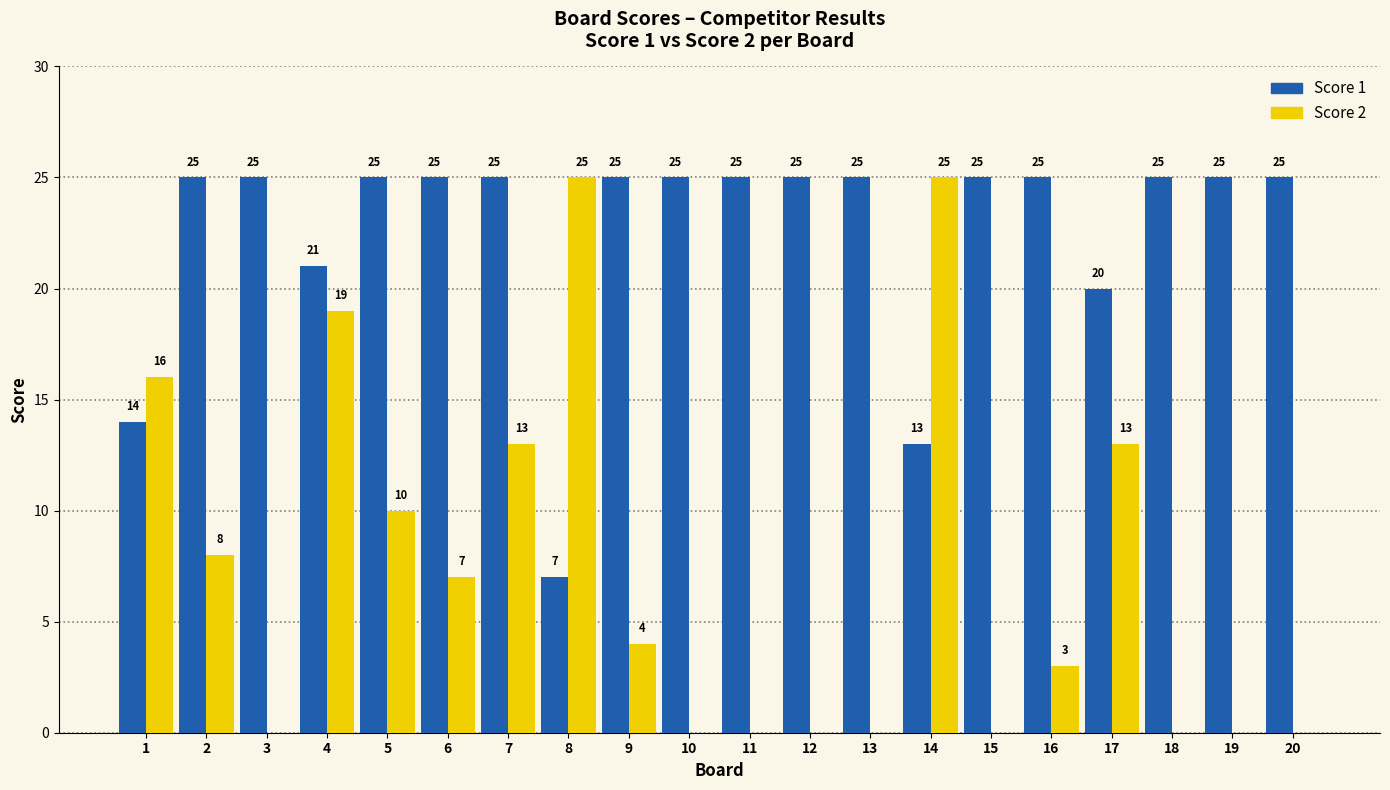

What is the sum of all Score 1 values?

450